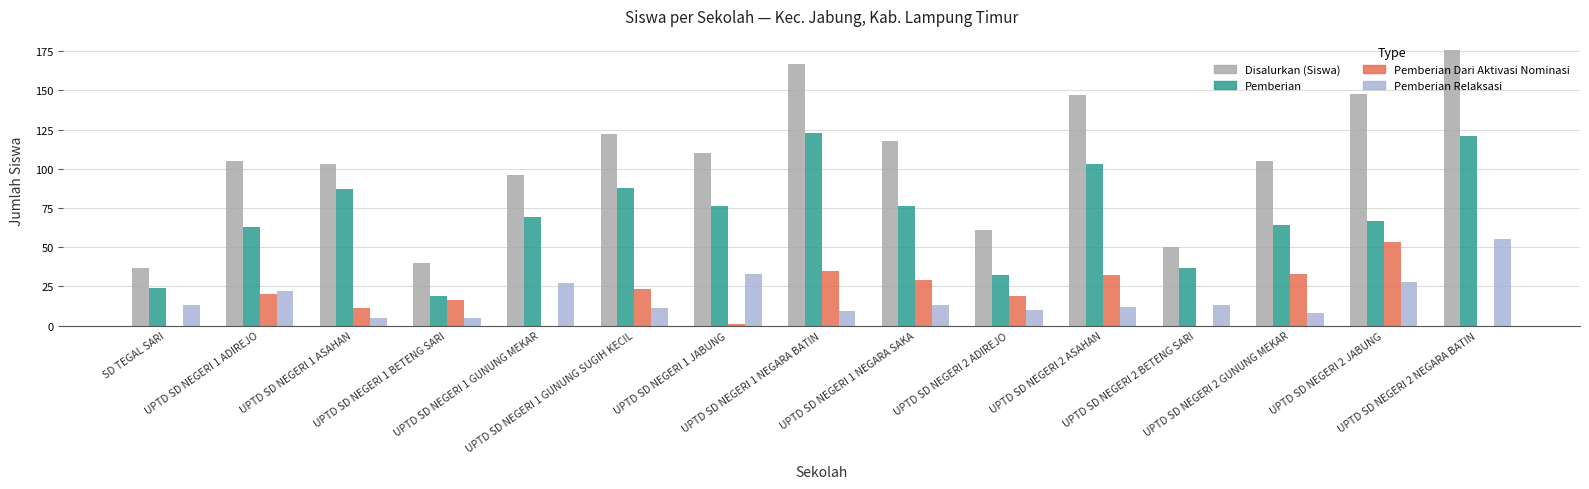

What is the maximum value for Pemberian Dari Aktivasi Nominasi?

53